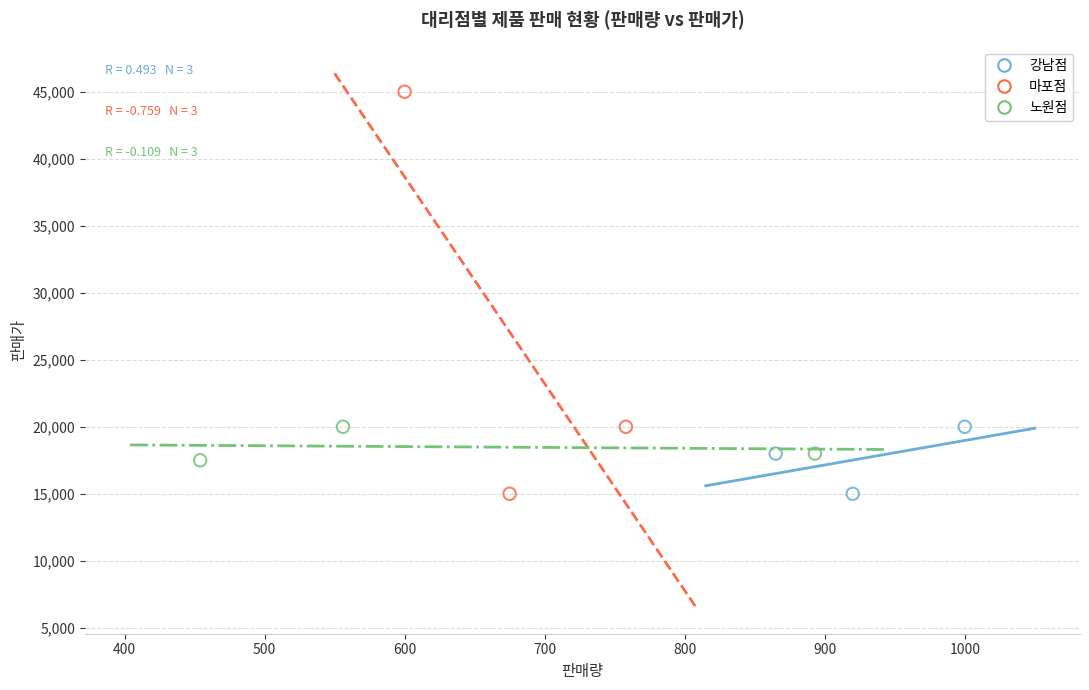

What are all the series names shown in the legend?

강남점, 마포점, 노원점